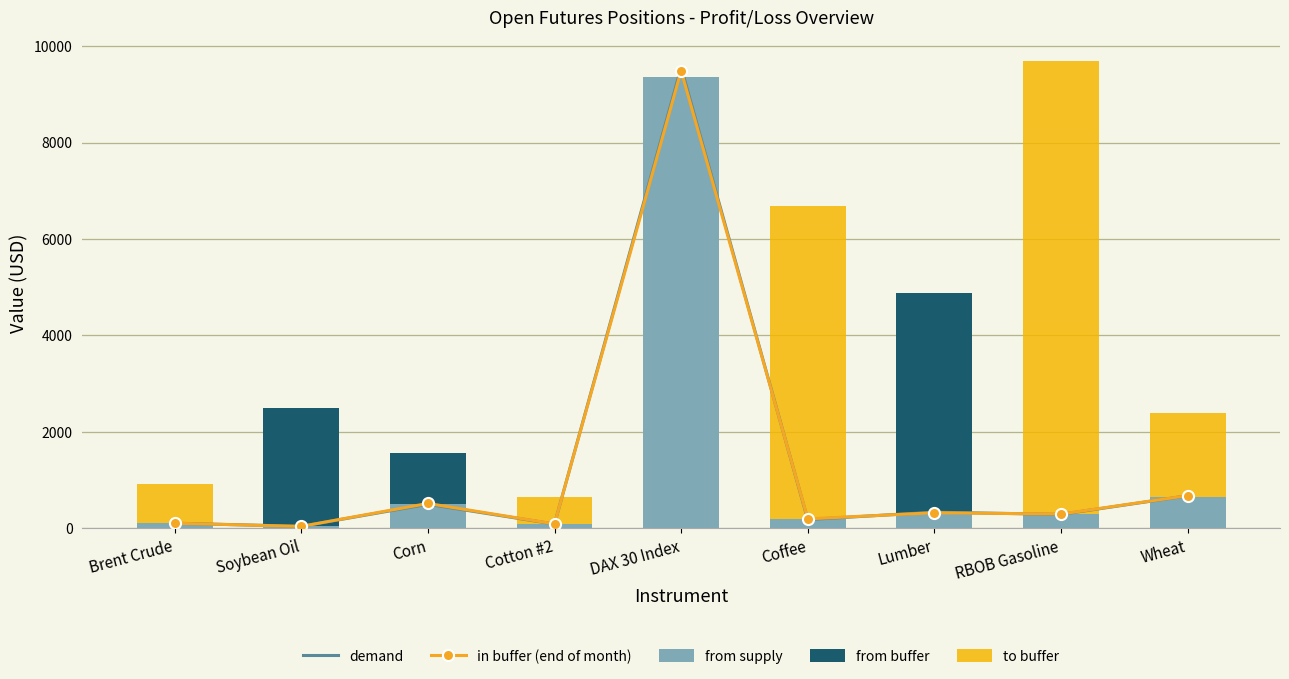

Reading left to right, list all the values displayed in this chart.

demand: Brent Crude=106.9	Soybean Oil=42.8	Corn=500.2	Cotton #2=89.7	DAX 30 Index=9560.0	Coffee=183.4	Lumber=335.2	RBOB Gasoline=289.9	Wheat=676.2
in buffer (end of month): Brent Crude=106.6	Soybean Oil=41.5	Corn=517.0	Cotton #2=92.6	DAX 30 Index=9490.0	Coffee=197.5	Lumber=324.8	RBOB Gasoline=297.0	Wheat=678.9
from supply: Brent Crude=107.4	Soybean Oil=42.1	Corn=504.5	Cotton #2=89.0	DAX 30 Index=9363.0	Coffee=201.2	Lumber=328.3	RBOB Gasoline=301.4	Wheat=660.2
from buffer: Brent Crude=0.0	Soybean Oil=2448.0	Corn=1062.5	Cotton #2=0.0	DAX 30 Index=0.0	Coffee=0.0	Lumber=4554.0	RBOB Gasoline=0.0	Wheat=0.0
to buffer: Brent Crude=920.0	Soybean Oil=0.0	Corn=0.0	Cotton #2=650.0	DAX 30 Index=6768.4	Coffee=6675.0	Lumber=0.0	RBOB Gasoline=9693.6	Wheat=2400.0